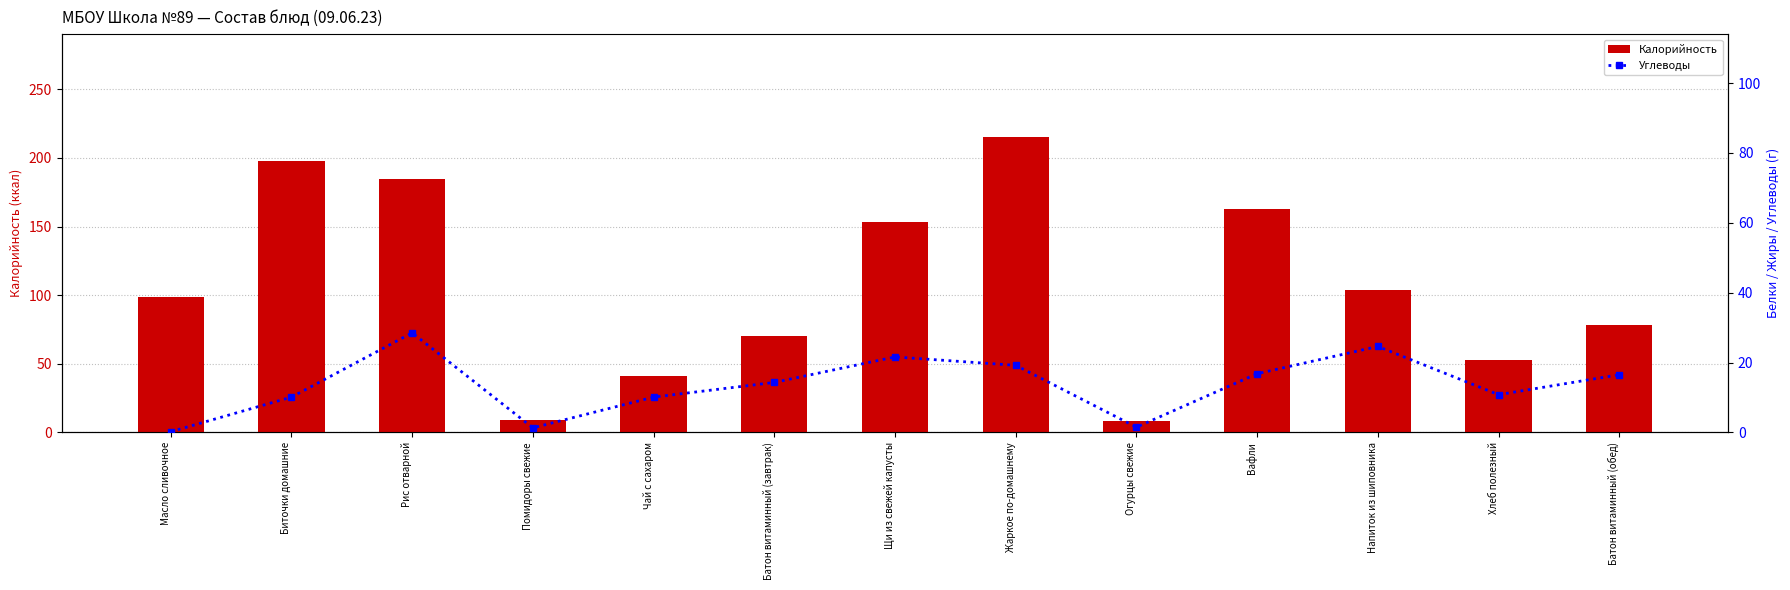

What position from the left is Батон витаминный (обед)?

13